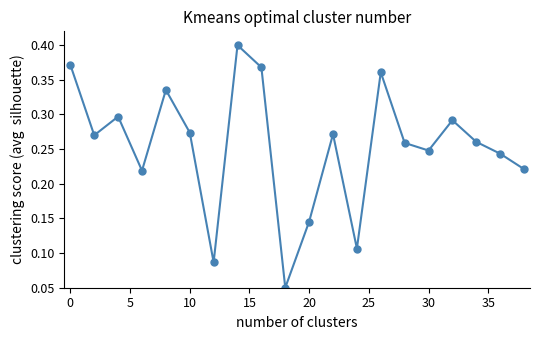

Count the values in the range 0 to 1.

20